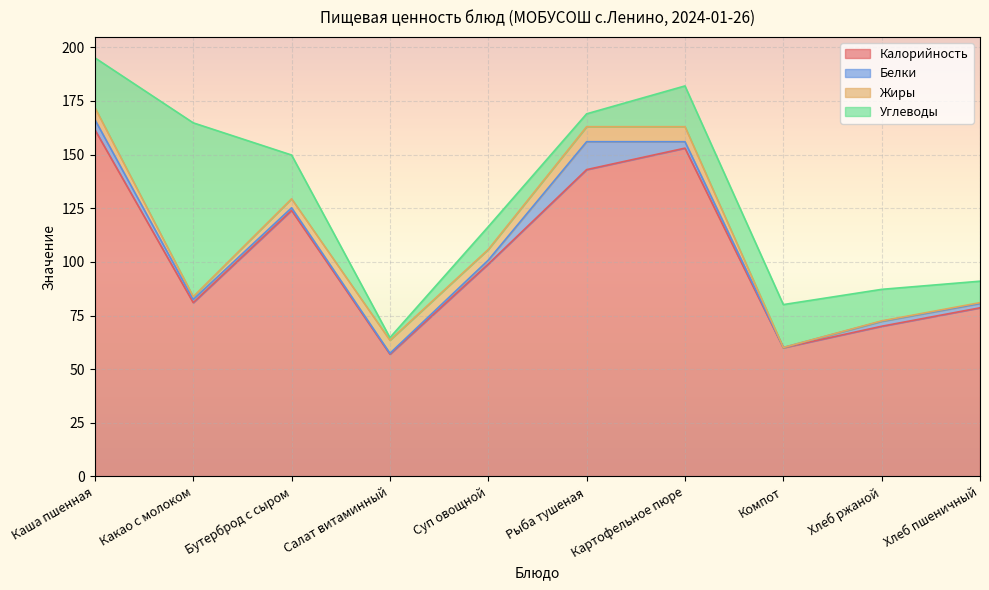

At how many categories does at least one series exceed 48?

10